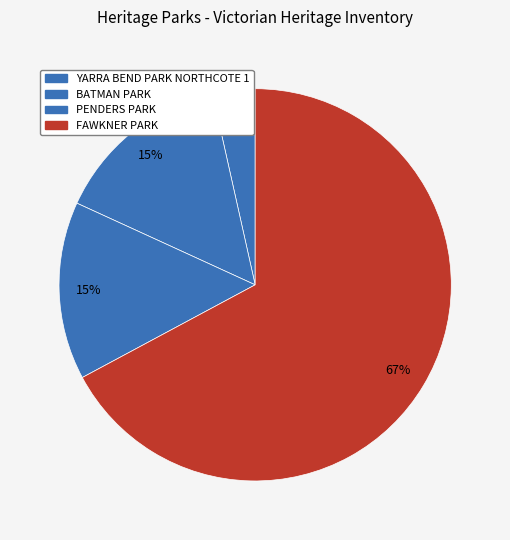

Which has a higher value, PENDERS PARK or BATMAN PARK?

PENDERS PARK